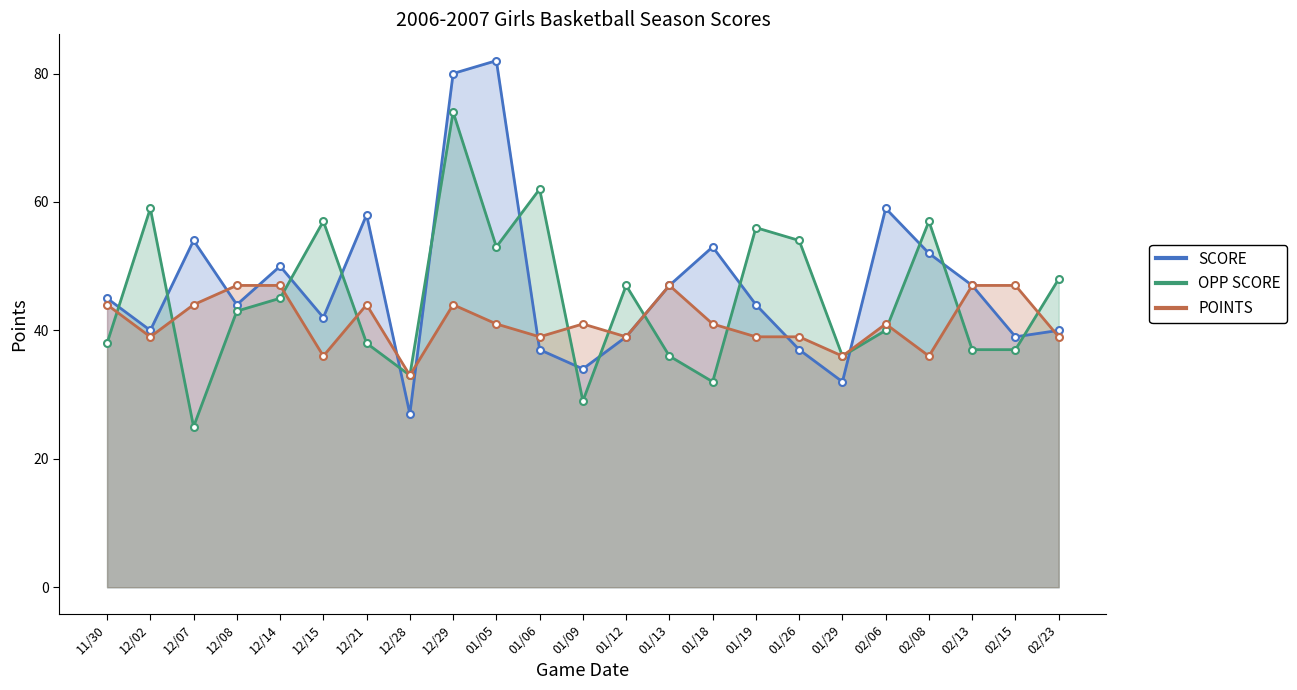

What is the value of the OPP SCORE point at the 14th from the left?

36